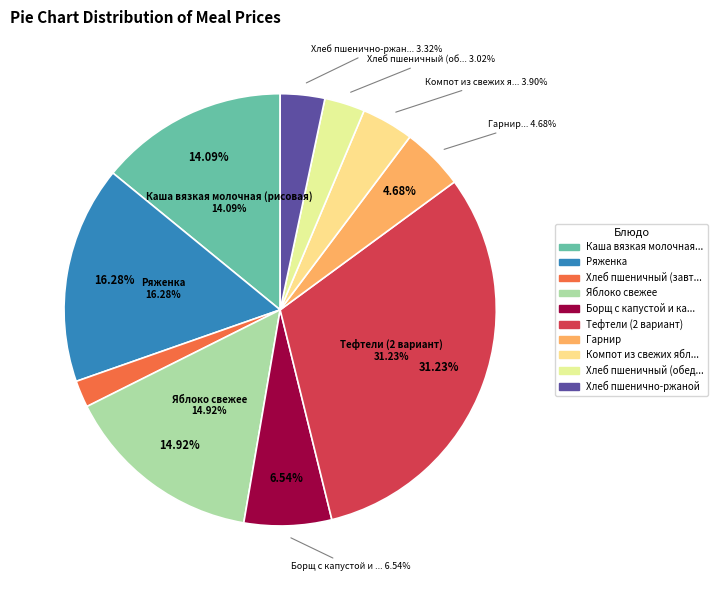

What percentage is the Хлеб пшеничный (обед) slice, to the nearest percent?

3%